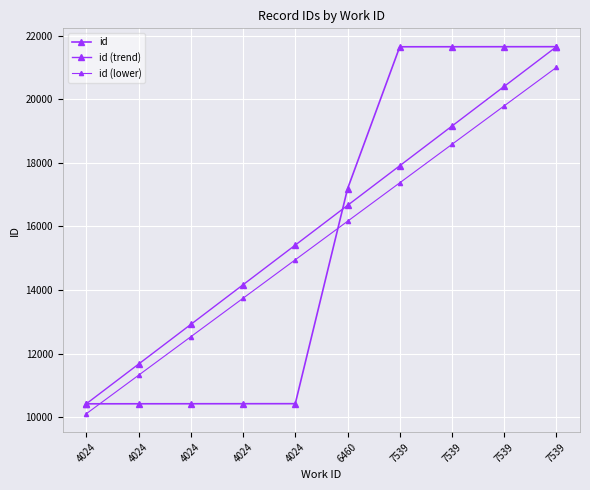

What is the difference between the maximum and second lowest values in the id series?

11237.0